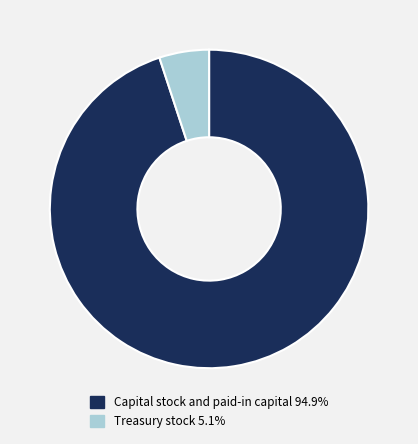

Count the number of slices in the pie.

2